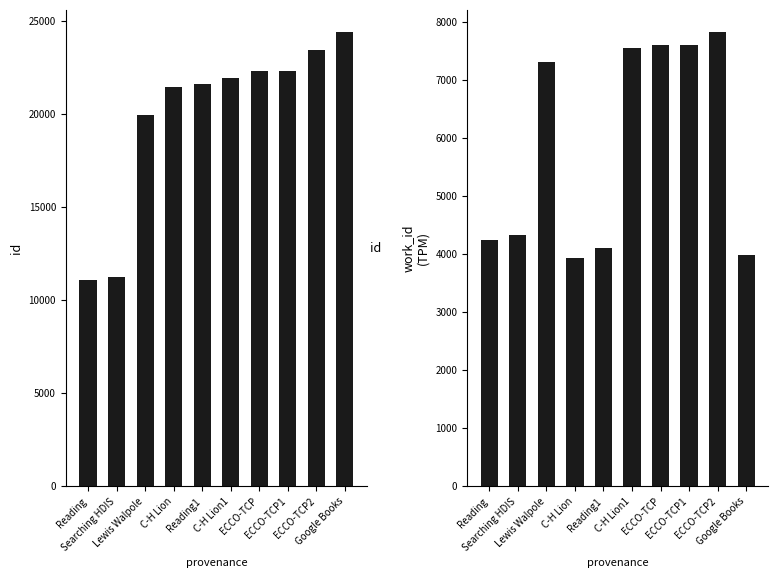

How many distinct data groups are displayed?

2